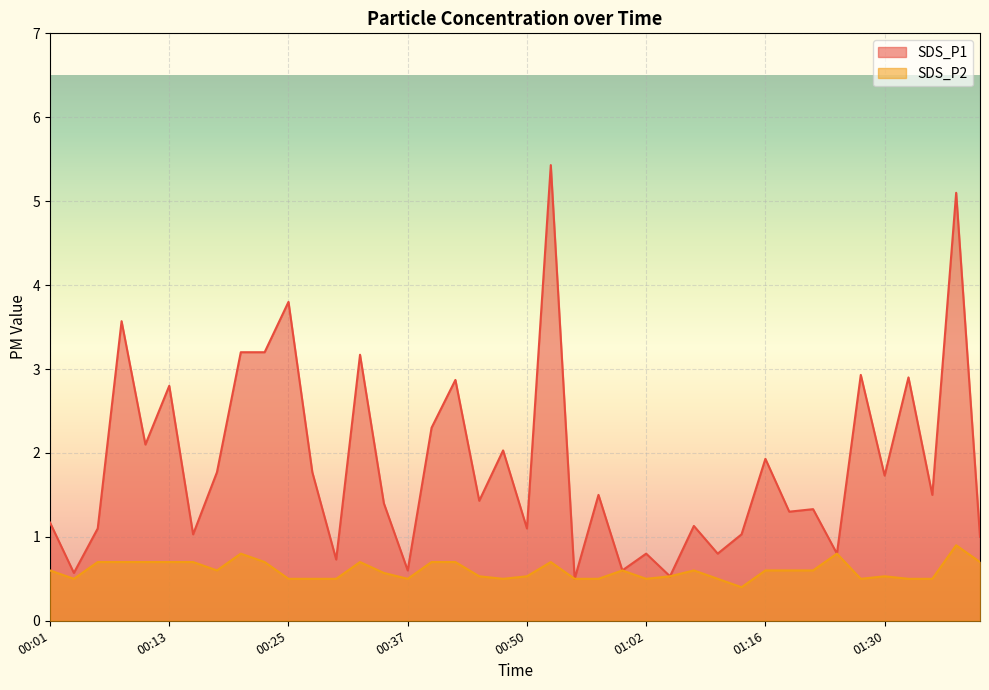

What is the value of the SDS_P1 point at the 23rd from the left?

0.5